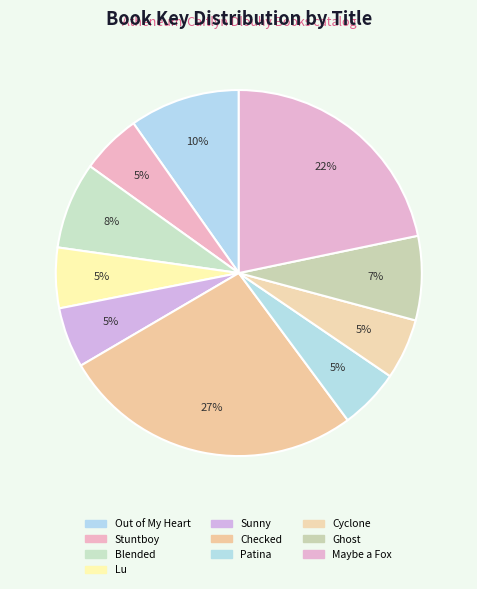

Is there a majority slice in this chart?

No